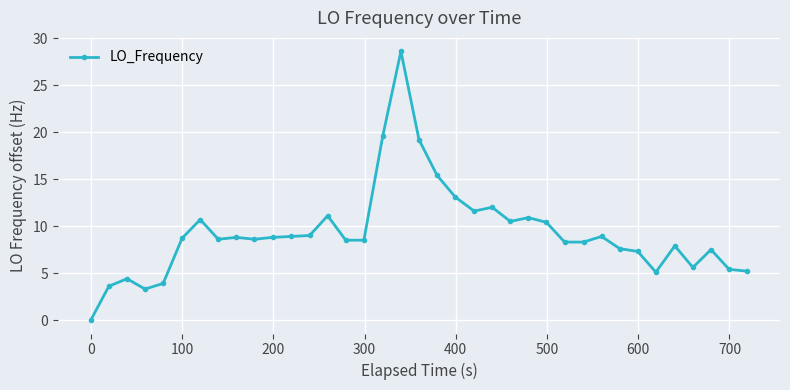

What is the greatest value displayed?

28.6